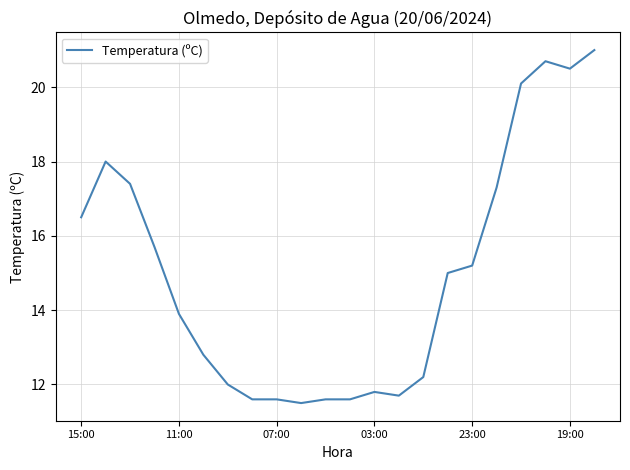

What is the smallest value displayed?

11.5